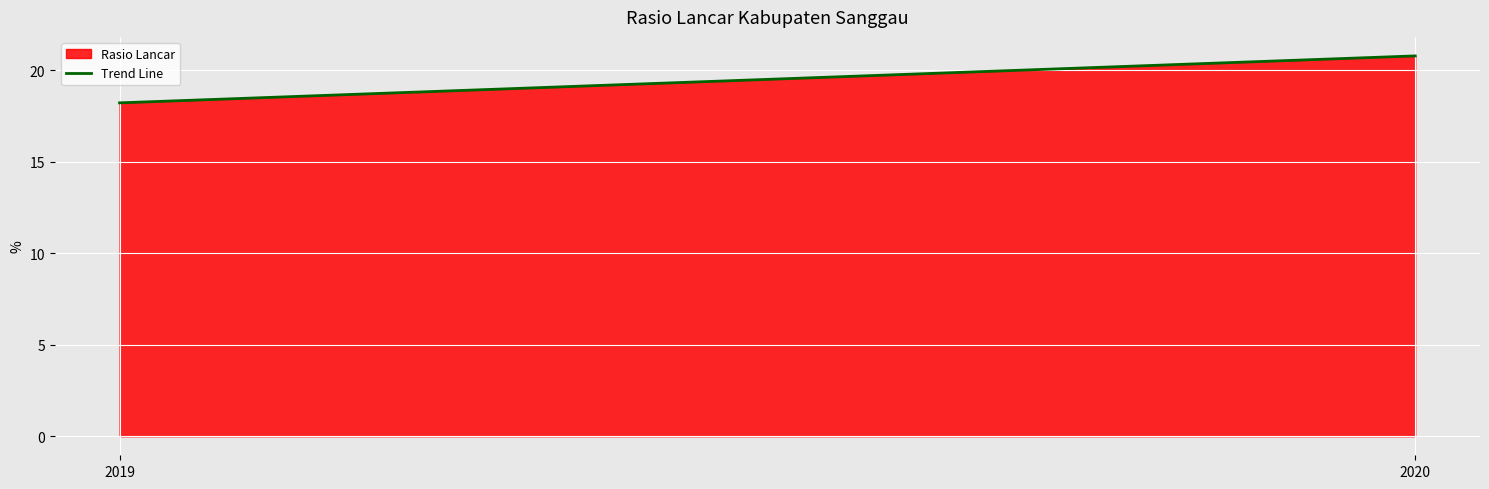

Reading right to left, extract all data points from this chart.

2020=20.8	2019=18.2